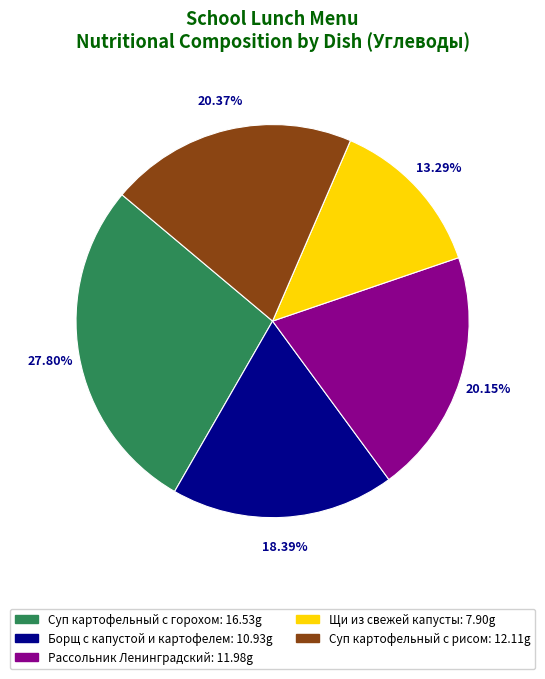

Is there a majority slice in this chart?

No